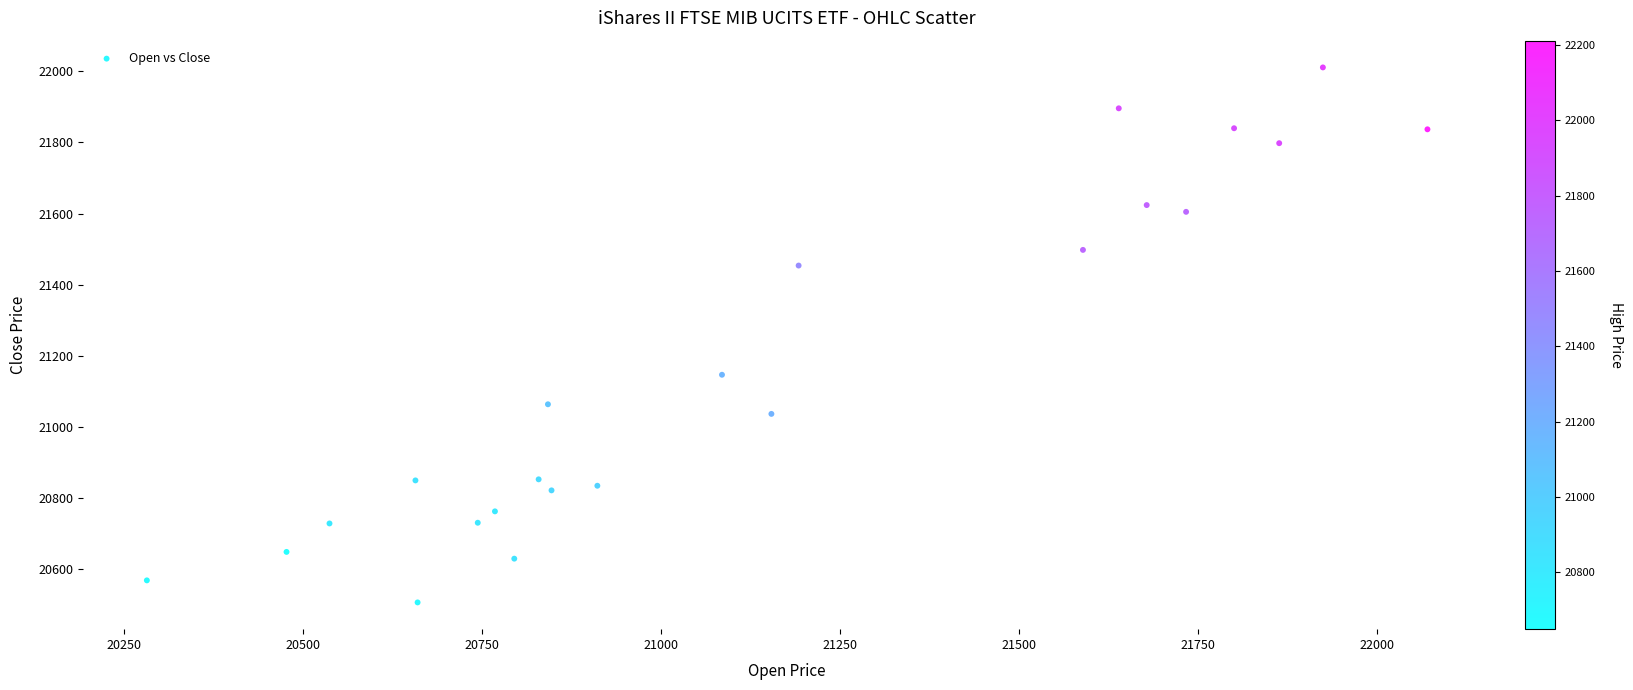

What is the range of X values (max minus min)?

1788